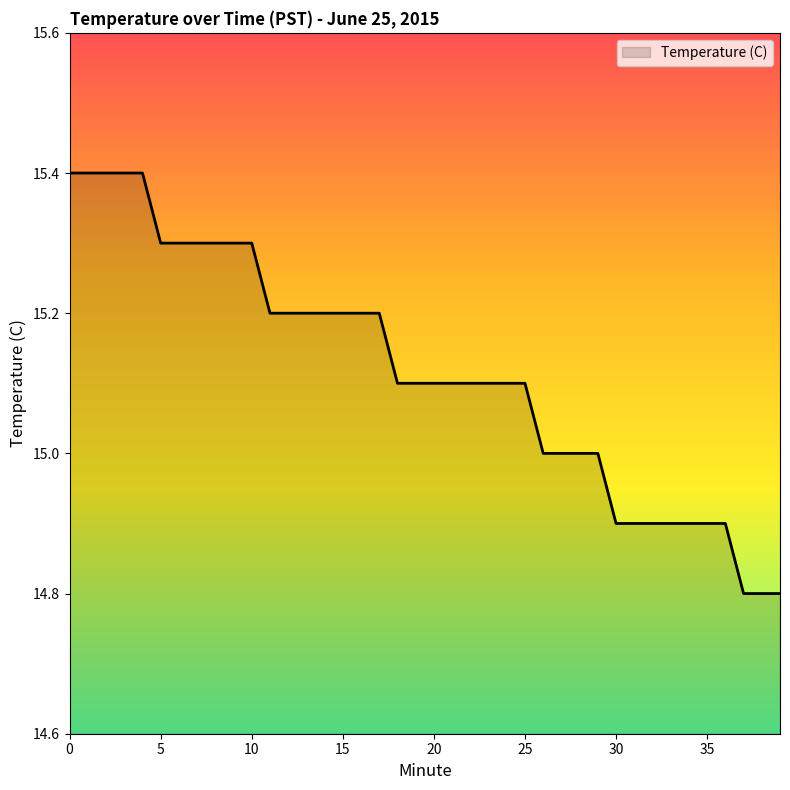

What is the minimum value shown in the chart?

14.8